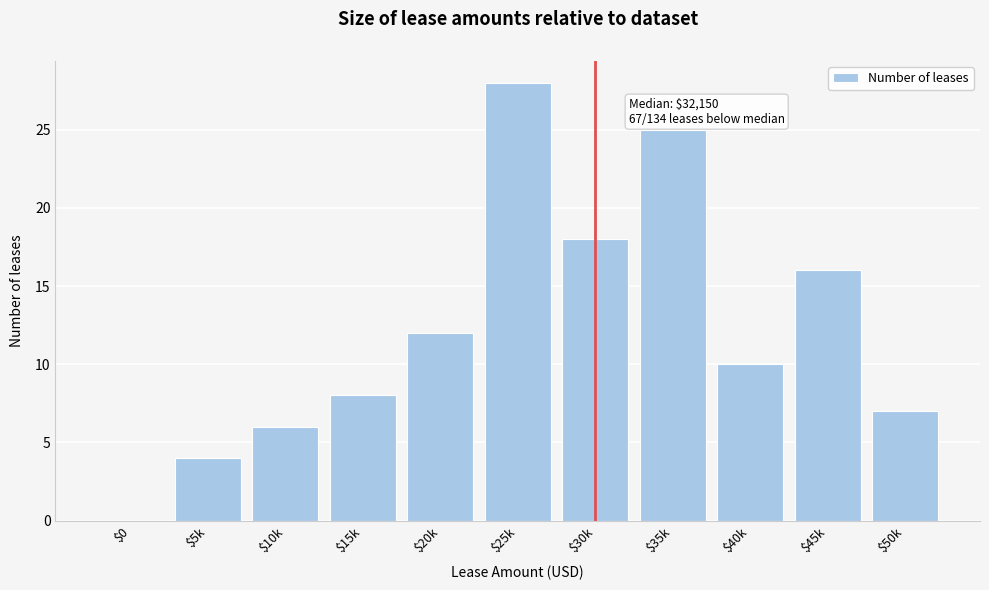

What is the sum of all values?

134